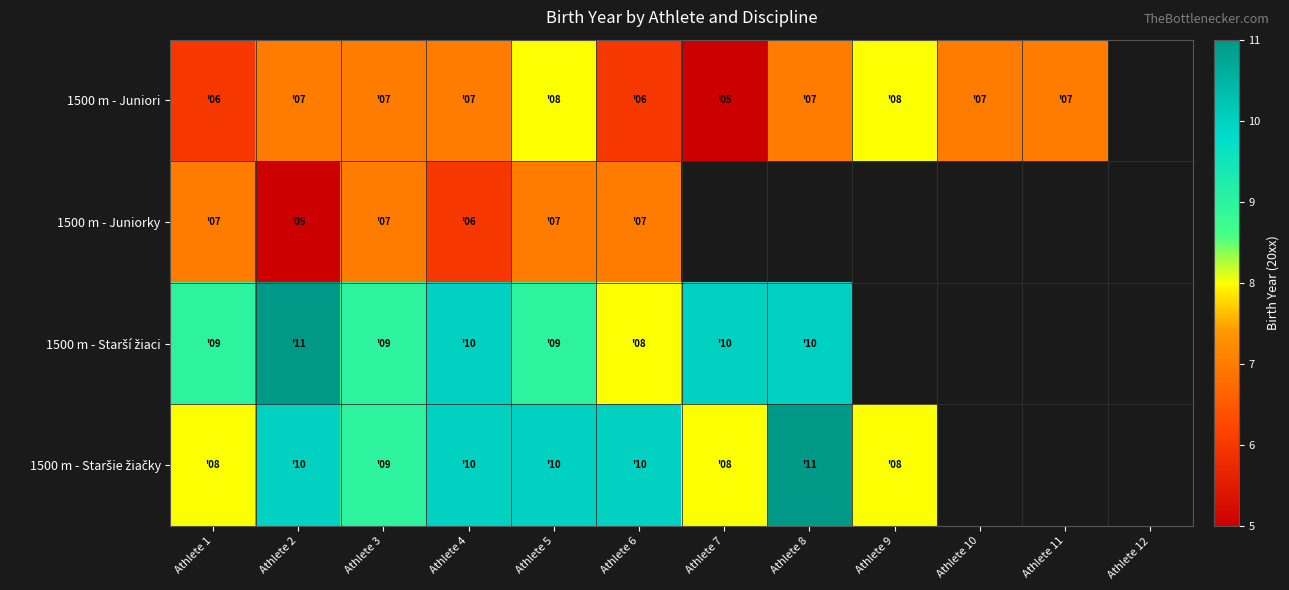

At which category is the sum across all series the highest?

Athlete 5